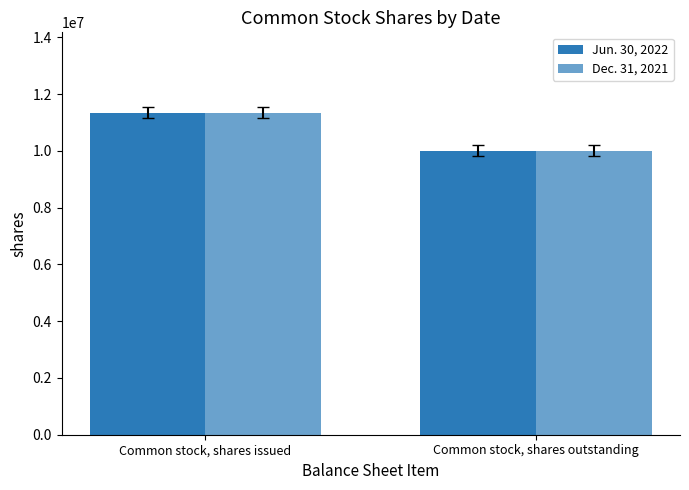

At which category is the sum across all series the highest?

Common stock, shares issued